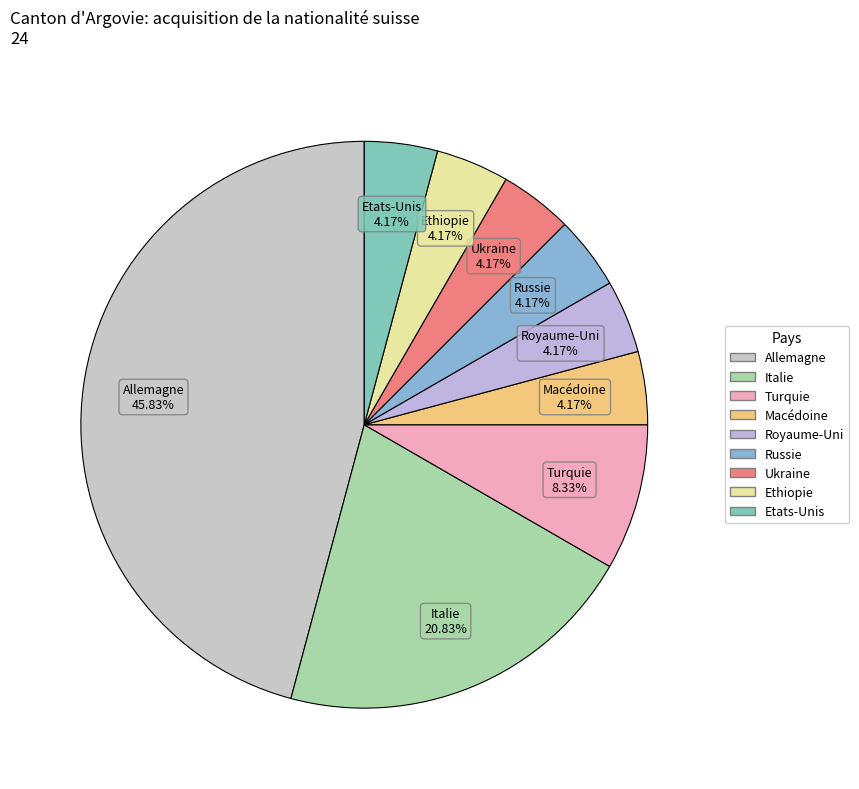

To the nearest percent, what is the combined percentage of Allemagne and Royaume-Uni?

50%